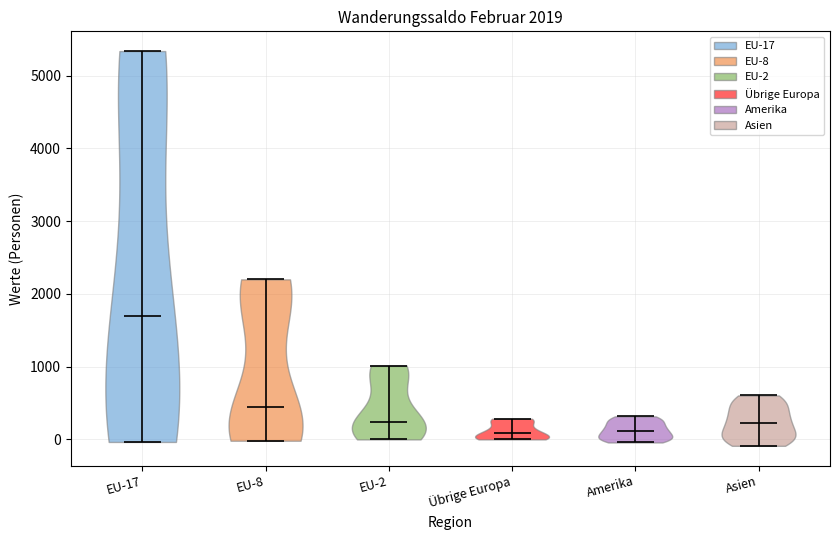

Which violin has the highest median line?

EU-17